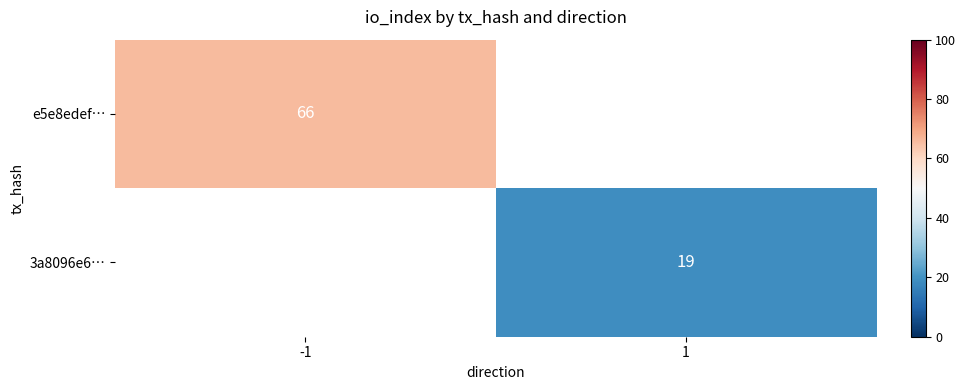

The value of 3a8096e6… at 1 is 19. True or false?

True